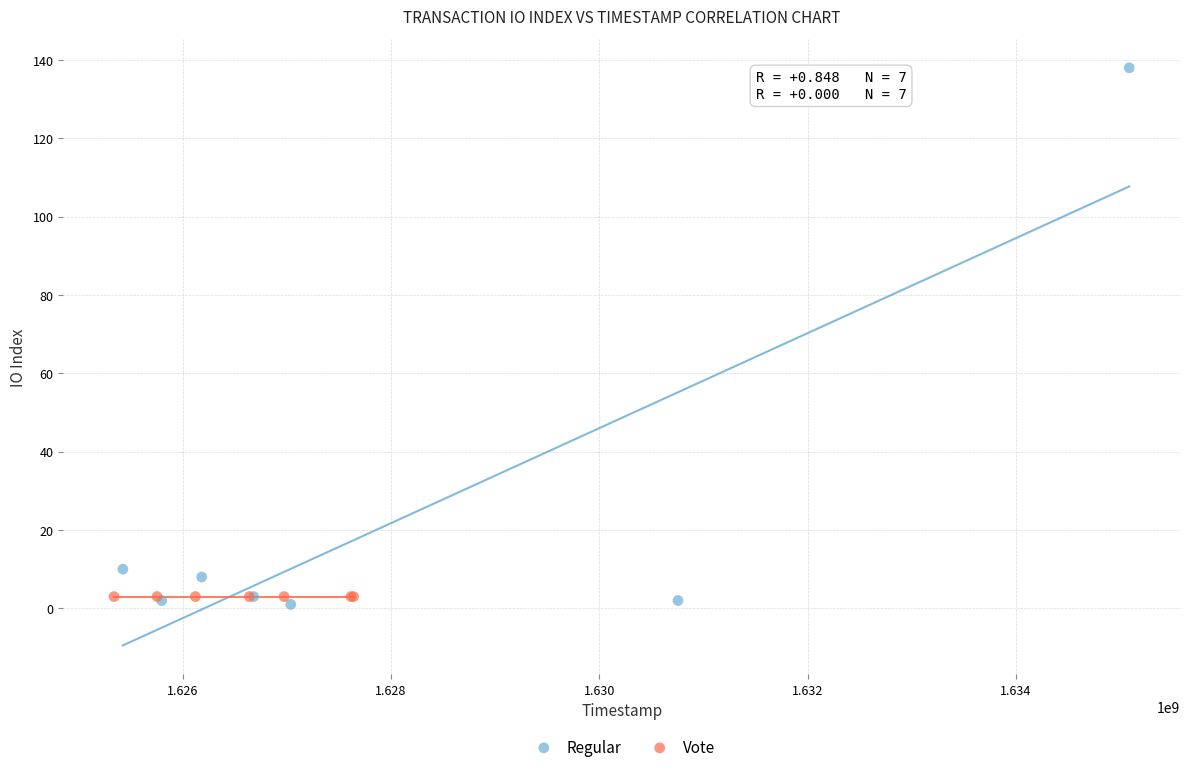

Which series contains the highest Y value?

Regular